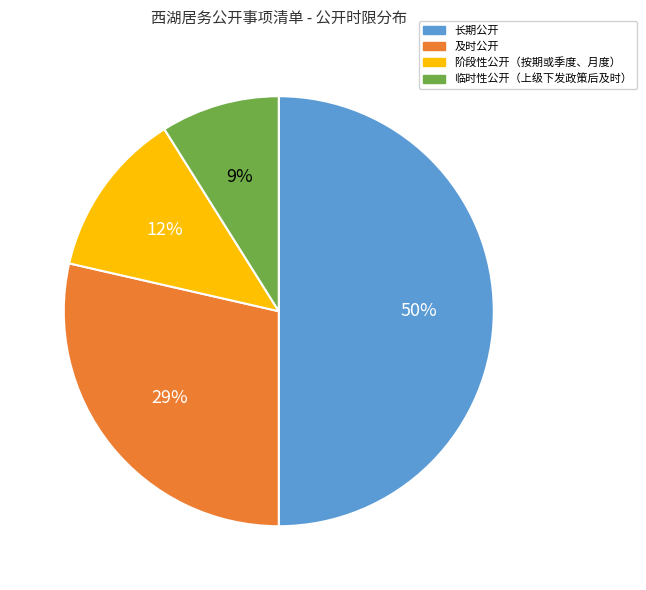

To the nearest percent, what is the difference between the largest and smallest slice percentages?

41%